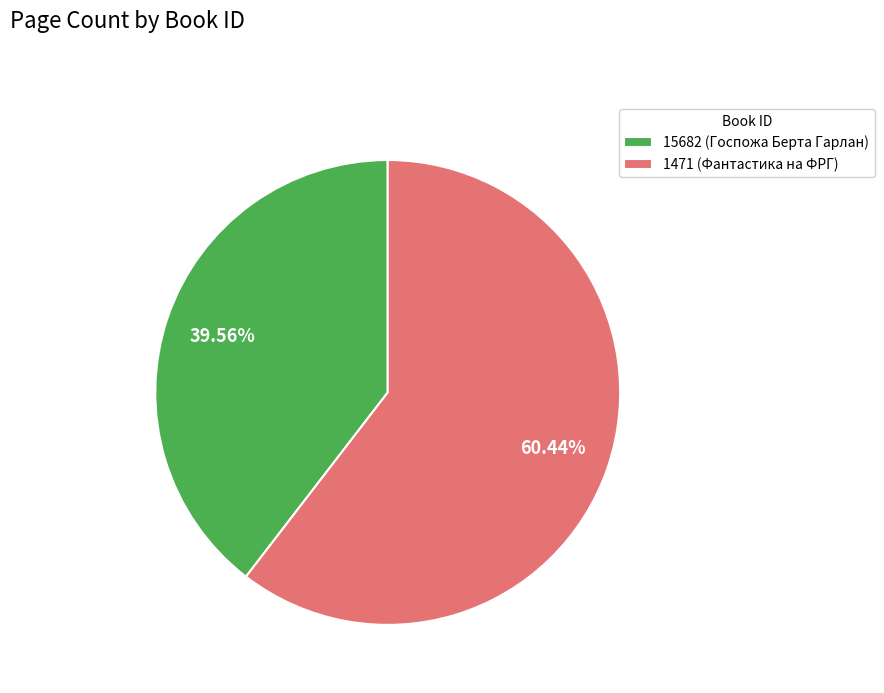

How many segments does this pie chart have?

2